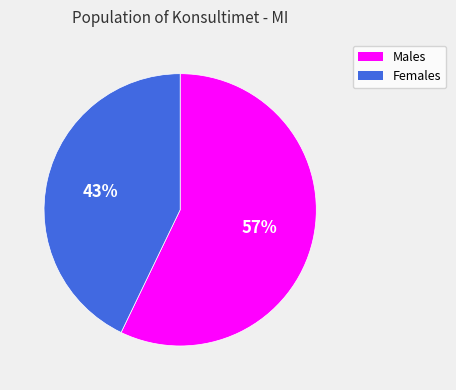

Combined, do Males and Females account for over 50%?

Yes